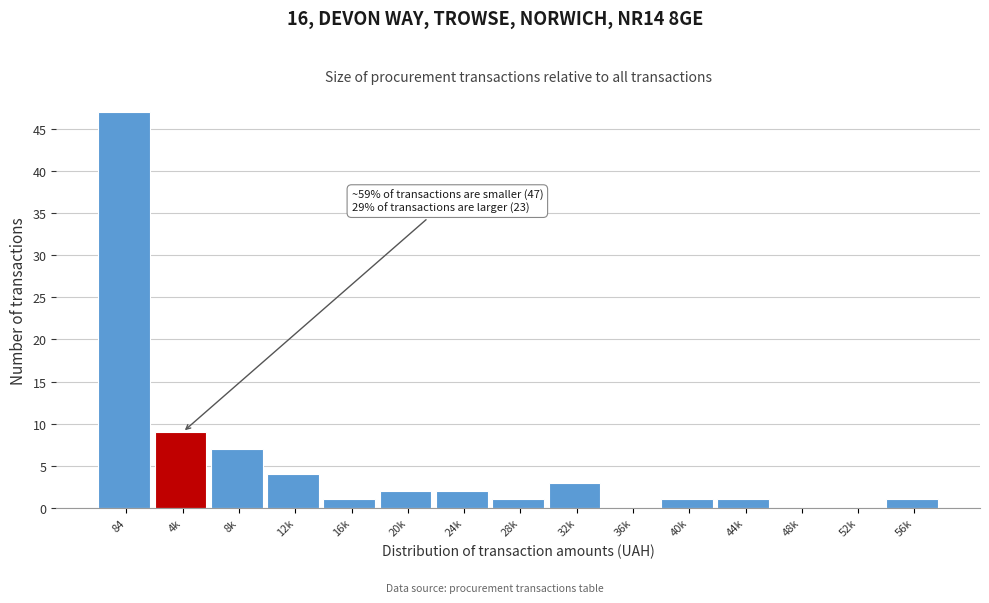

Reading left to right, transcribe all the data shown in this chart.

84=47	4k=9	8k=7	12k=4	16k=1	20k=2	24k=2	28k=1	32k=3	36k=0	40k=1	44k=1	48k=0	52k=0	56k=1